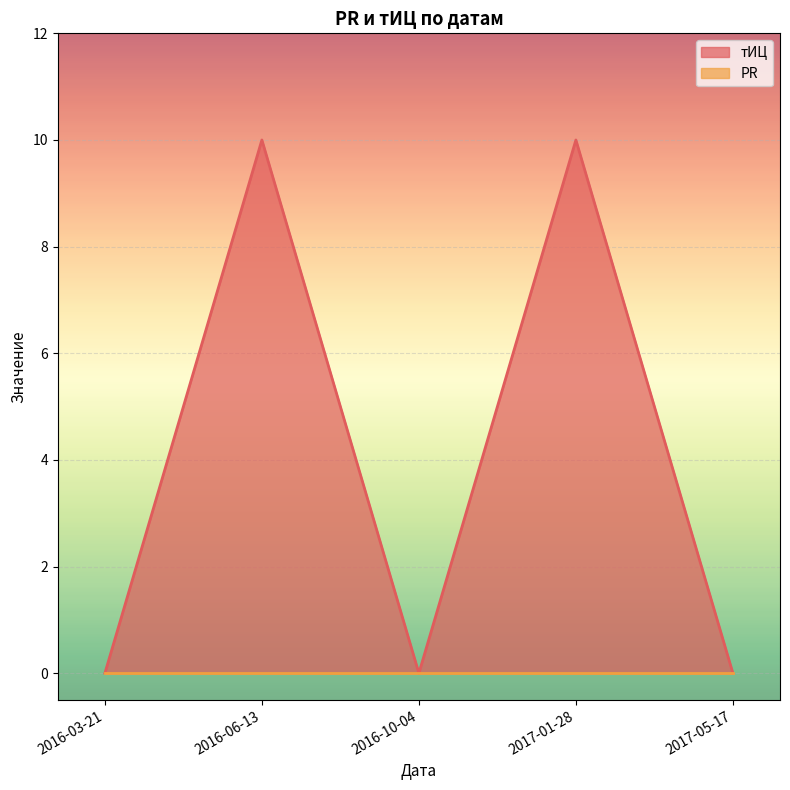

List the labels in order of value, smallest first.

2016-03-21, 2016-10-04, 2017-05-17, 2016-06-13, 2017-01-28